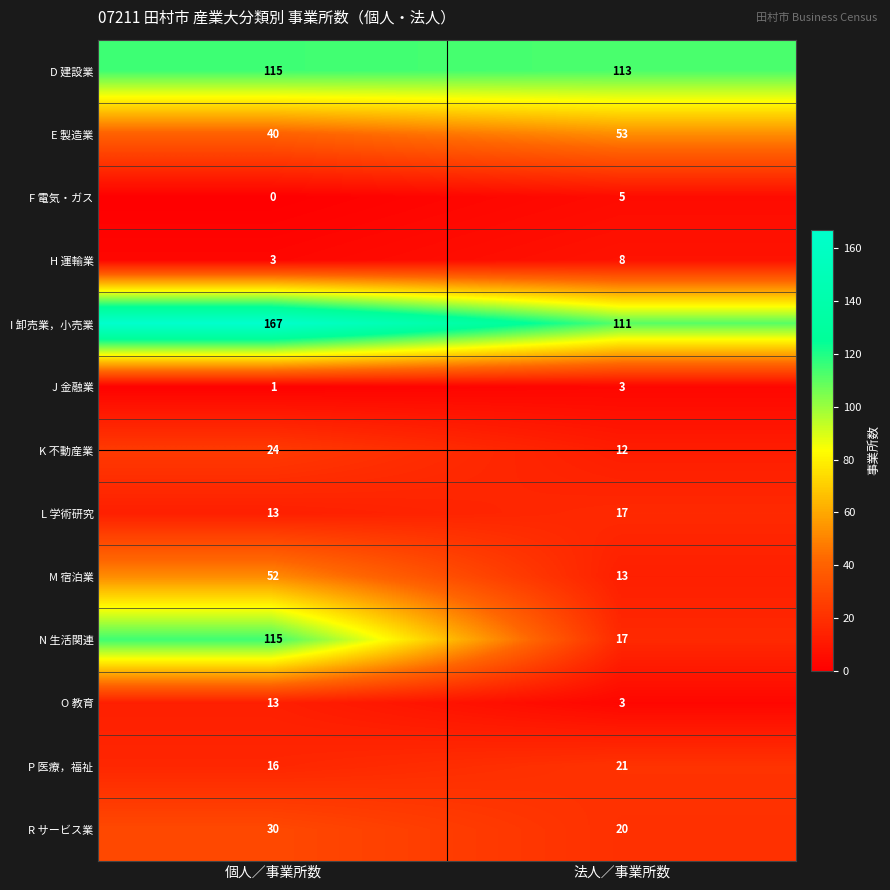

Between 個人／事業所数 and 法人／事業所数, which series saw the biggest shift?

N 生活関連